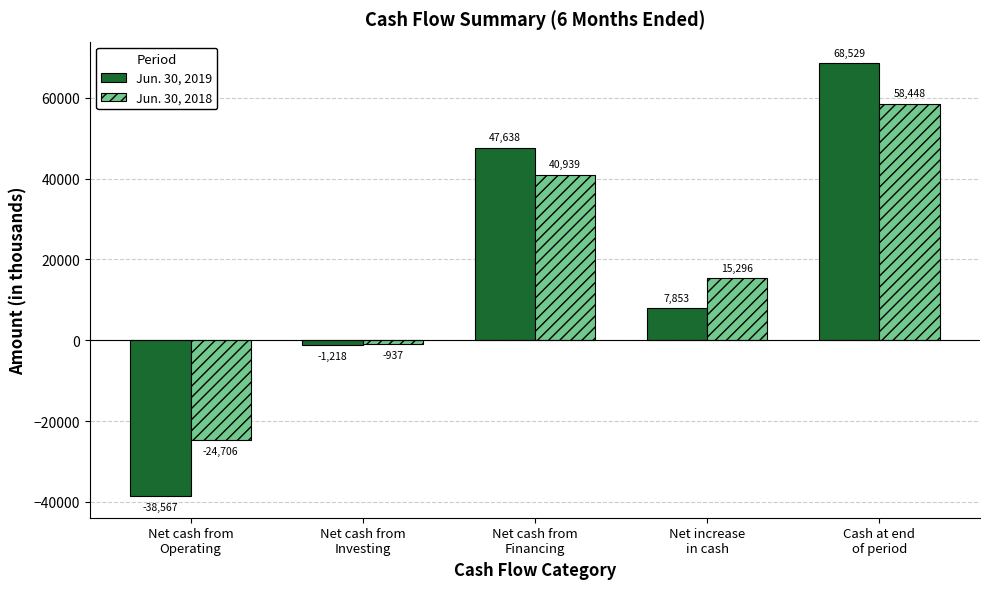

Where is Jun. 30, 2018 nearest to the value 16871?

Net increase
in cash